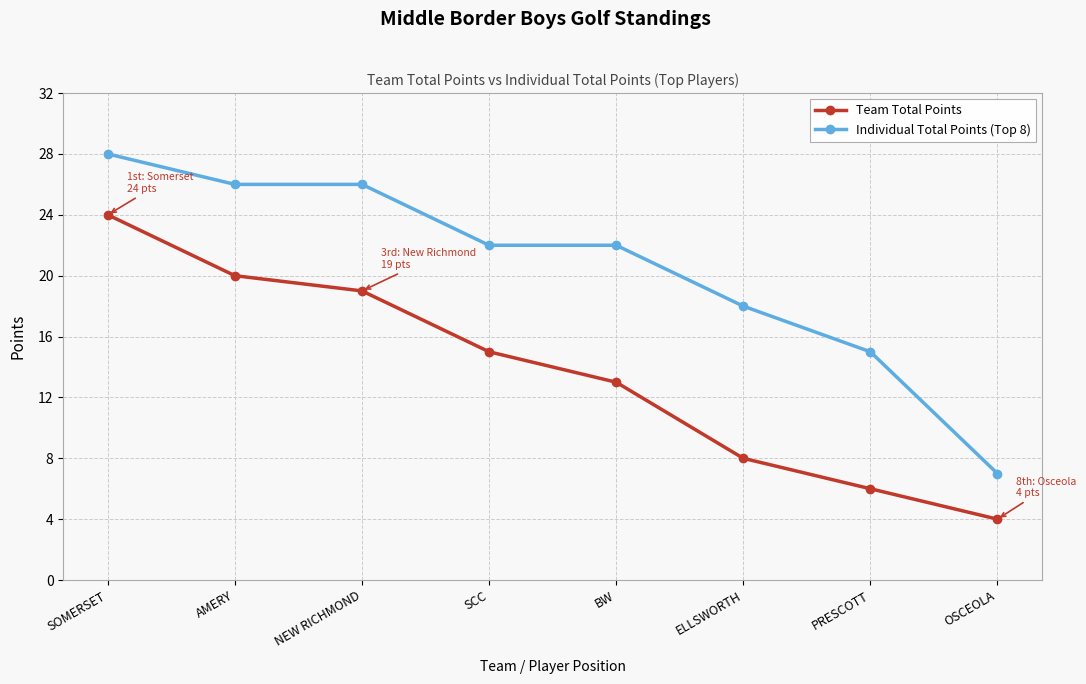

True or false: Individual Total Points (Top 8) and Team Total Points cross at least once.

False